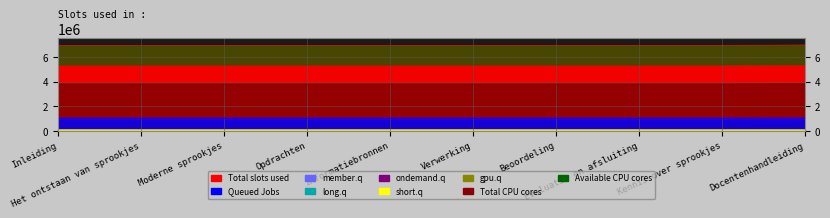

At which label does Identifier first exceed 6969597?

Beoordeling